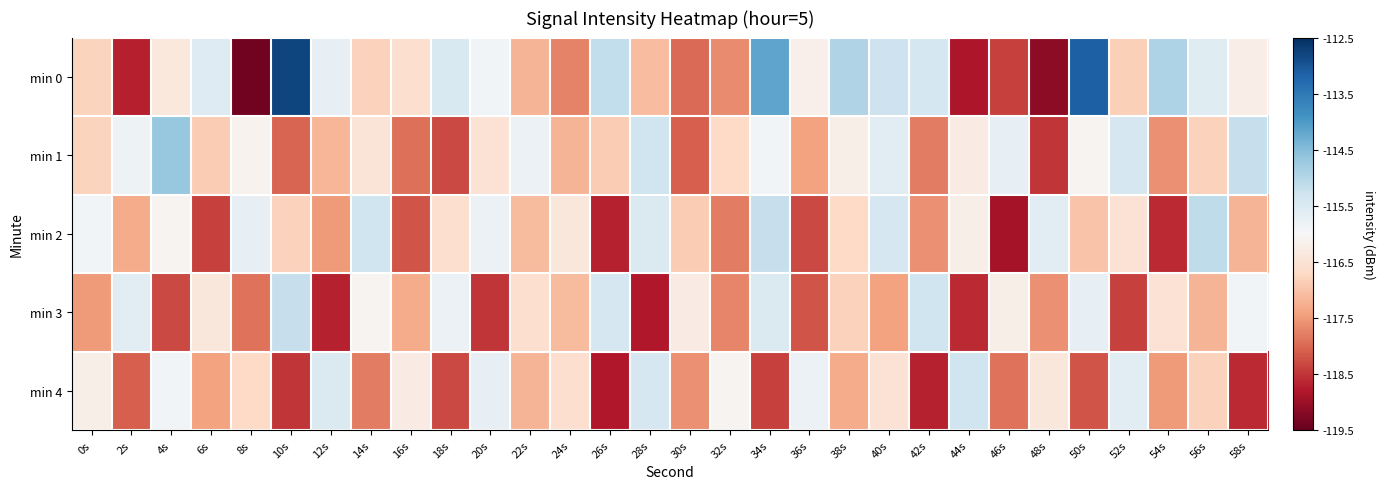

Reading left to right, transcribe all the data shown in this chart.

min 0: 0s=-116.8	2s=-118.7	4s=-116.4	6s=-115.6	8s=-119.4	10s=-112.8	12s=-115.7	14s=-116.8	16s=-116.6	18s=-115.5	20s=-115.9	22s=-117.2	24s=-117.7	26s=-115.1	28s=-117.1	30s=-118.0	32s=-117.6	34s=-114.2	36s=-116.2	38s=-115.0	40s=-115.3	42s=-115.4	44s=-118.8	46s=-118.4	48s=-119.1	50s=-113.2	52s=-116.8	54s=-114.9	56s=-115.6	58s=-116.2
min 1: 0s=-116.8	2s=-115.8	4s=-114.7	6s=-116.9	8s=-116.1	10s=-118.0	12s=-117.2	14s=-116.4	16s=-117.9	18s=-118.3	20s=-116.5	22s=-115.8	24s=-117.2	26s=-116.9	28s=-115.3	30s=-118.1	32s=-116.7	34s=-115.9	36s=-117.4	38s=-116.2	40s=-115.6	42s=-117.8	44s=-116.3	46s=-115.7	48s=-118.5	50s=-116.1	52s=-115.4	54s=-117.6	56s=-116.8	58s=-115.2
min 2: 0s=-115.9	2s=-117.3	4s=-116.1	6s=-118.4	8s=-115.7	10s=-116.8	12s=-117.5	14s=-115.3	16s=-118.2	18s=-116.6	20s=-115.8	22s=-117.1	24s=-116.4	26s=-118.7	28s=-115.5	30s=-116.9	32s=-117.8	34s=-115.2	36s=-118.3	38s=-116.7	40s=-115.4	42s=-117.6	44s=-116.2	46s=-118.9	48s=-115.6	50s=-117.0	52s=-116.5	54s=-118.6	56s=-115.1	58s=-117.2
min 3: 0s=-117.5	2s=-115.6	4s=-118.3	6s=-116.4	8s=-117.9	10s=-115.2	12s=-118.7	14s=-116.1	16s=-117.3	18s=-115.8	20s=-118.5	22s=-116.6	24s=-117.1	26s=-115.4	28s=-118.8	30s=-116.3	32s=-117.7	34s=-115.5	36s=-118.2	38s=-116.8	40s=-117.4	42s=-115.3	44s=-118.6	46s=-116.2	48s=-117.6	50s=-115.7	52s=-118.4	54s=-116.5	56s=-117.2	58s=-115.9
min 4: 0s=-116.2	2s=-118.1	4s=-115.9	6s=-117.4	8s=-116.7	10s=-118.5	12s=-115.5	14s=-117.8	16s=-116.3	18s=-118.3	20s=-115.7	22s=-117.2	24s=-116.6	26s=-118.8	28s=-115.4	30s=-117.6	32s=-116.1	34s=-118.4	36s=-115.8	38s=-117.3	40s=-116.5	42s=-118.7	44s=-115.3	46s=-117.9	48s=-116.4	50s=-118.2	52s=-115.6	54s=-117.5	56s=-116.8	58s=-118.6